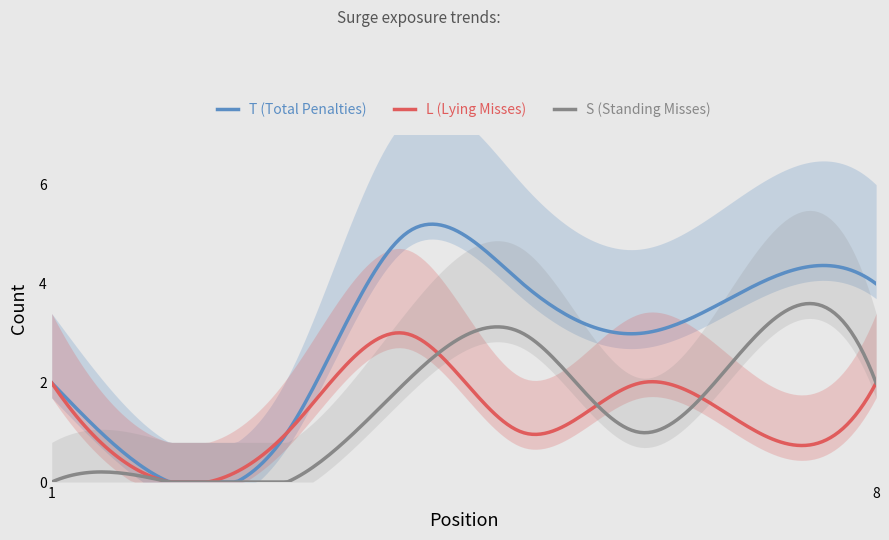

What is the difference between the maximum and minimum values in the L (Lying Misses) series?

3.0